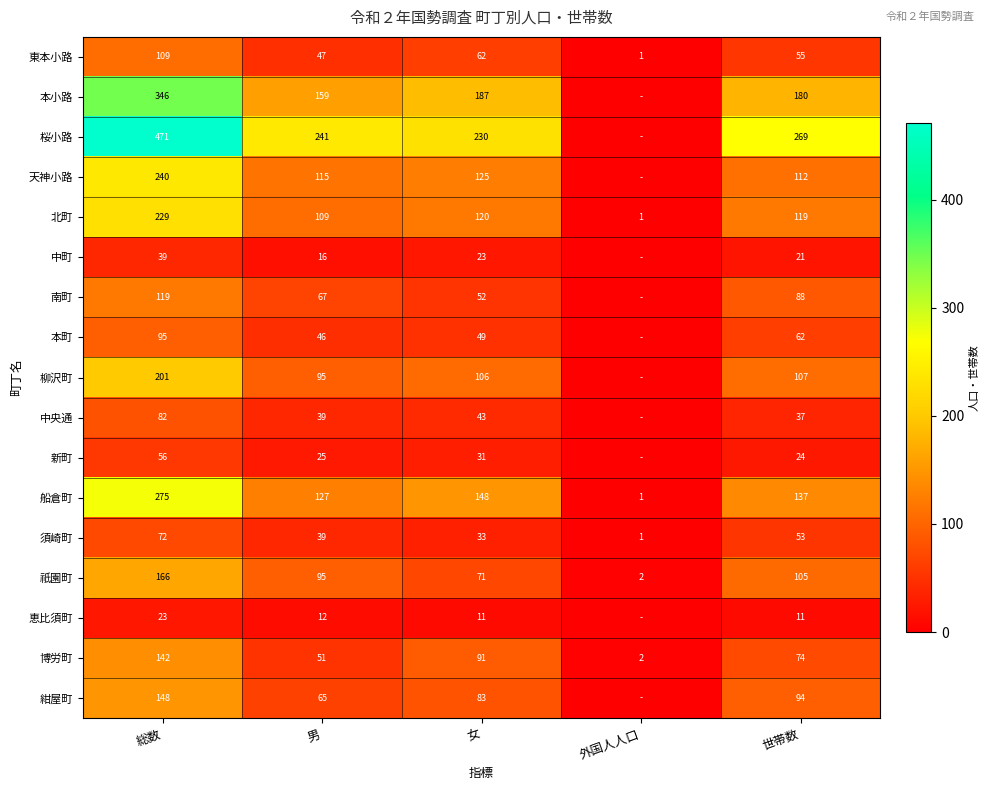

What is the difference between the highest and lowest values at 総数?

448